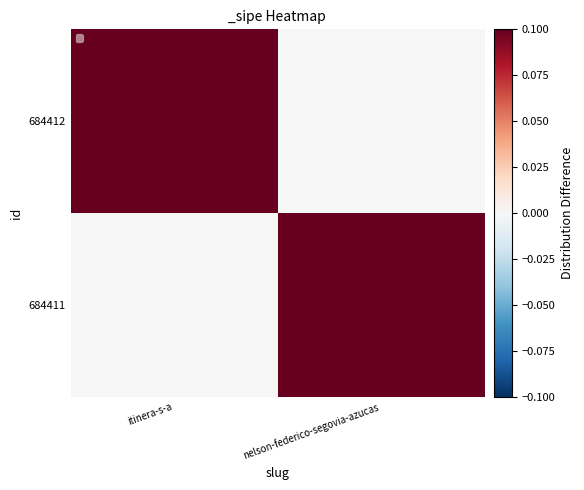

Which series has the largest total across all categories?

684412